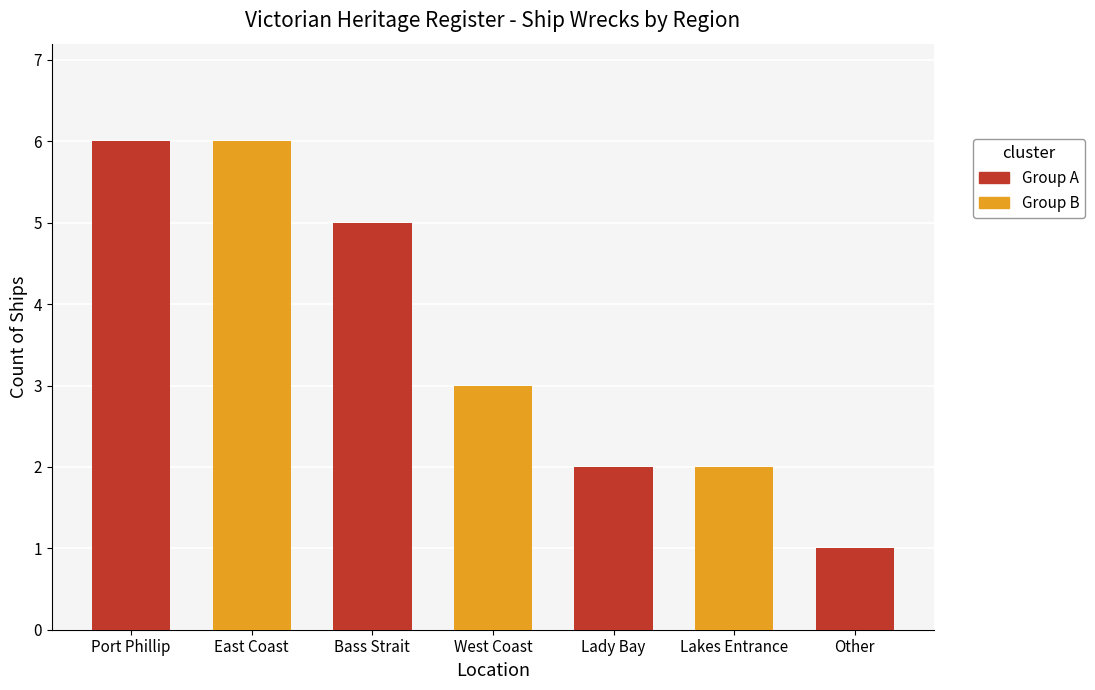

Rank the categories by value from highest to lowest.

Port Phillip, East Coast, Bass Strait, West Coast, Lady Bay, Lakes Entrance, Other